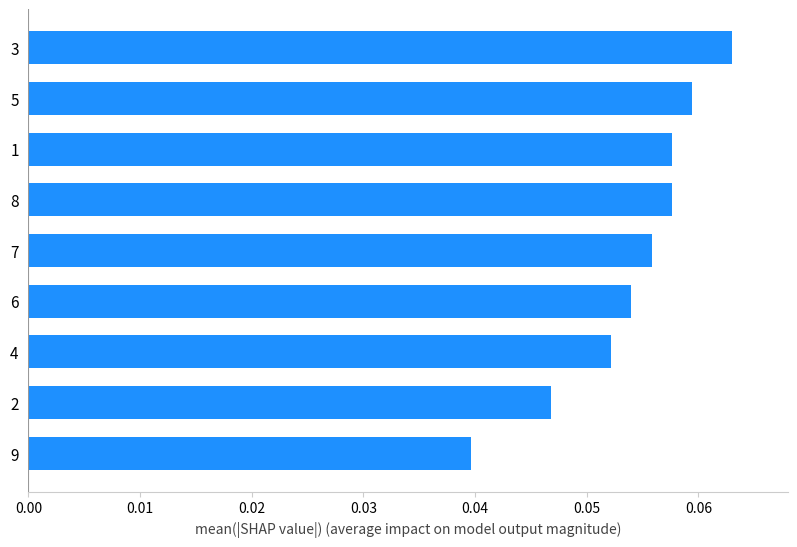

How many values are between 0 and 1?

9